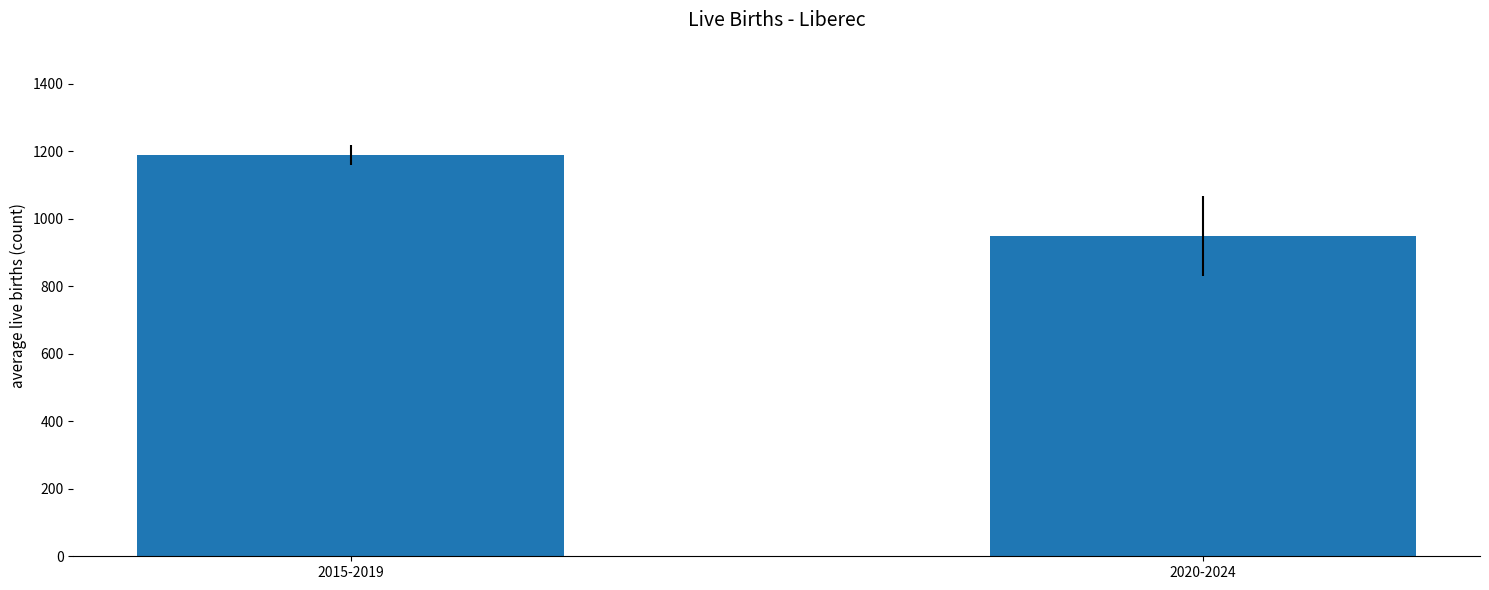

What is the maximum value shown in the chart?

1189.6